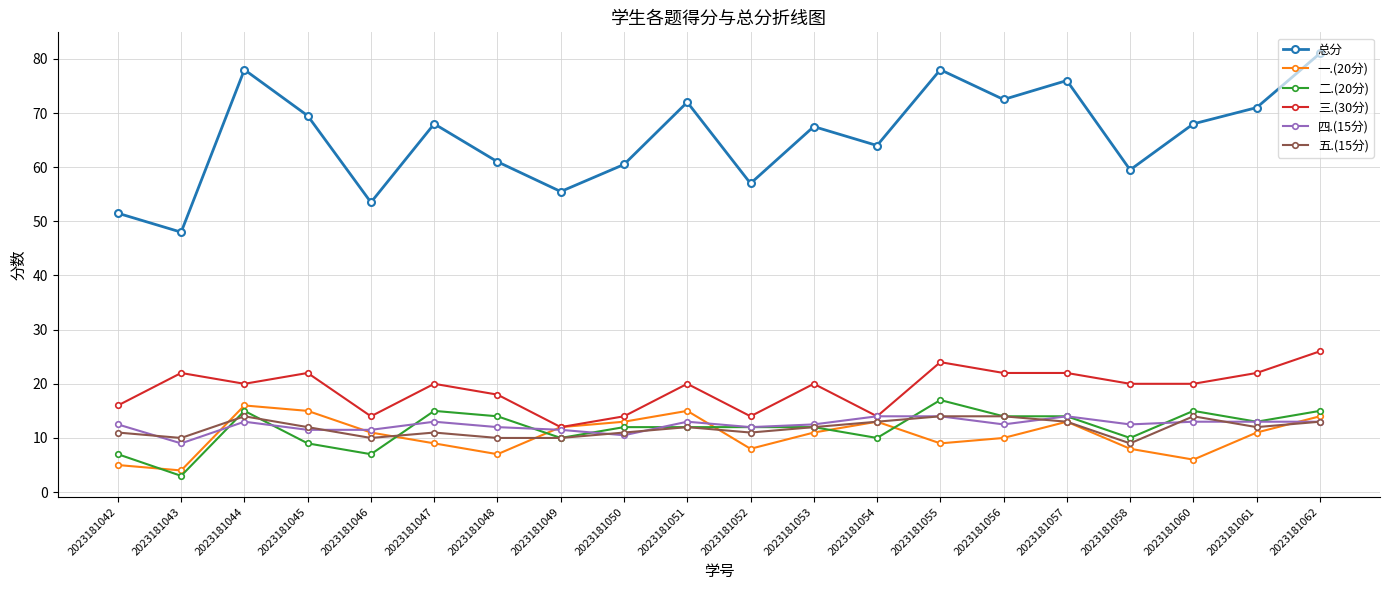

How many data points does each series have?

20